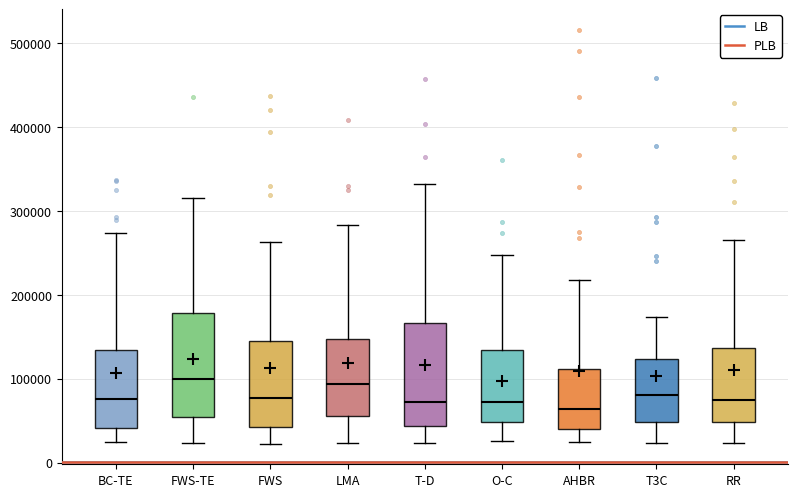

Reading left to right, read every box against the y-axis: the position of its median line, the range the box covers, and the ends of its whiskers. The values are not printed on the chart, so give them approximately, as read against the axis.

BC-TE: median 80000, box 40000 to 130000, whiskers 20000 to 270000
FWS-TE: median 100000, box 50000 to 180000, whiskers 20000 to 320000
FWS: median 80000, box 40000 to 140000, whiskers 20000 to 260000
LMA: median 90000, box 60000 to 150000, whiskers 20000 to 280000
T-D: median 70000, box 40000 to 170000, whiskers 20000 to 330000
O-C: median 70000, box 50000 to 130000, whiskers 30000 to 250000
AHBR: median 60000, box 40000 to 110000, whiskers 20000 to 220000
T3C: median 80000, box 50000 to 120000, whiskers 20000 to 170000
RR: median 70000, box 50000 to 140000, whiskers 20000 to 270000